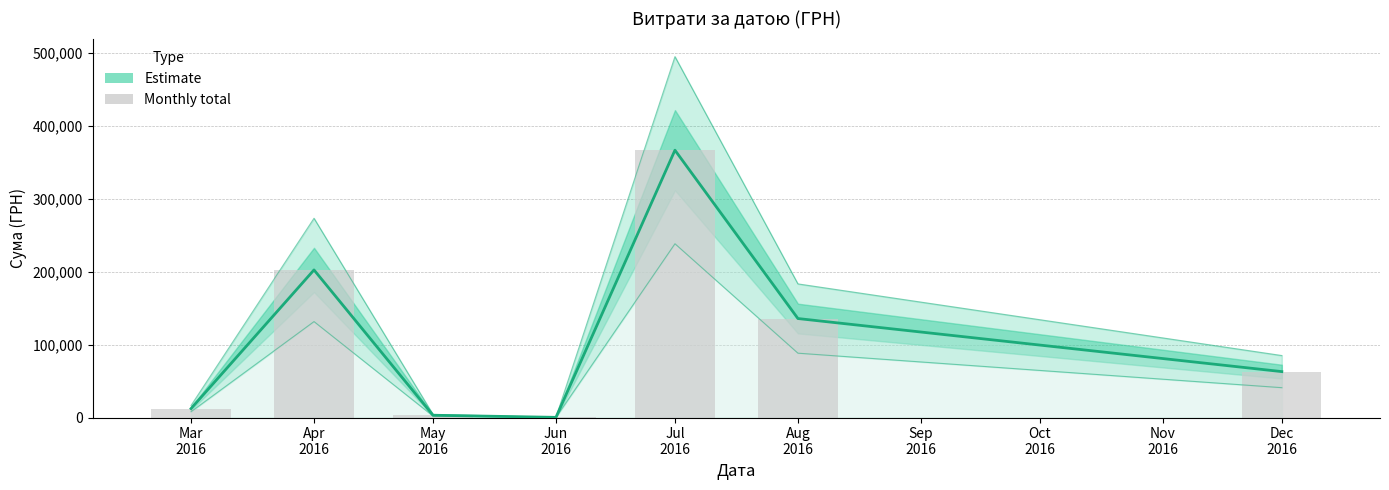

Count the number of categories in the chart.

7